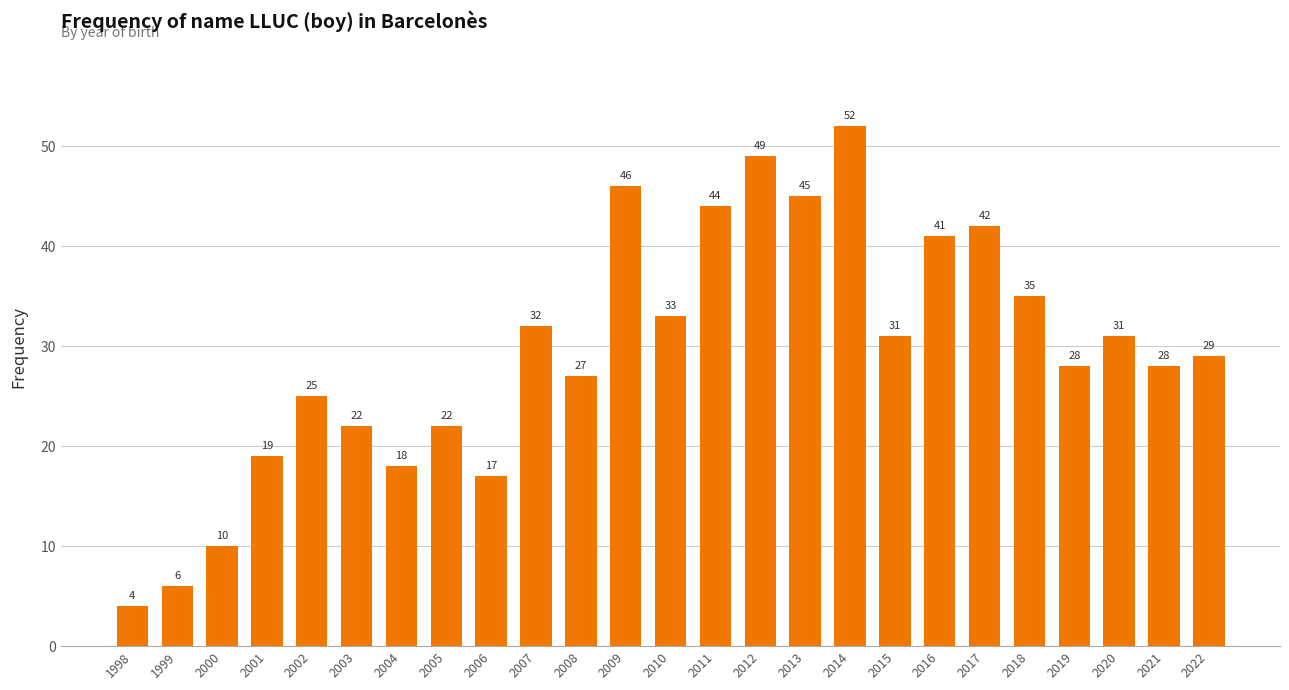

What is the value of the 16th bar from the left?

45